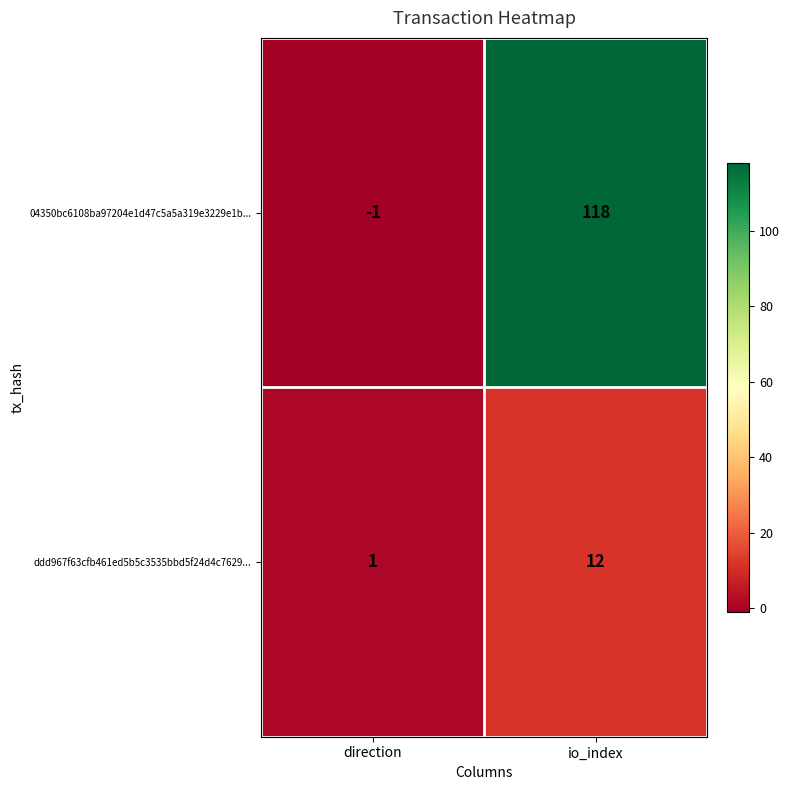

Which category has the lowest value across all series?

direction